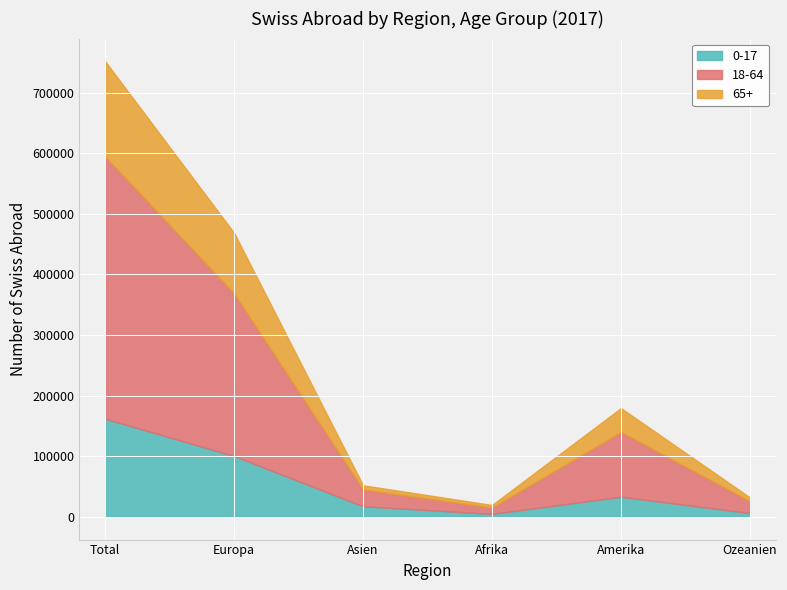

Count the number of categories in the chart.

6